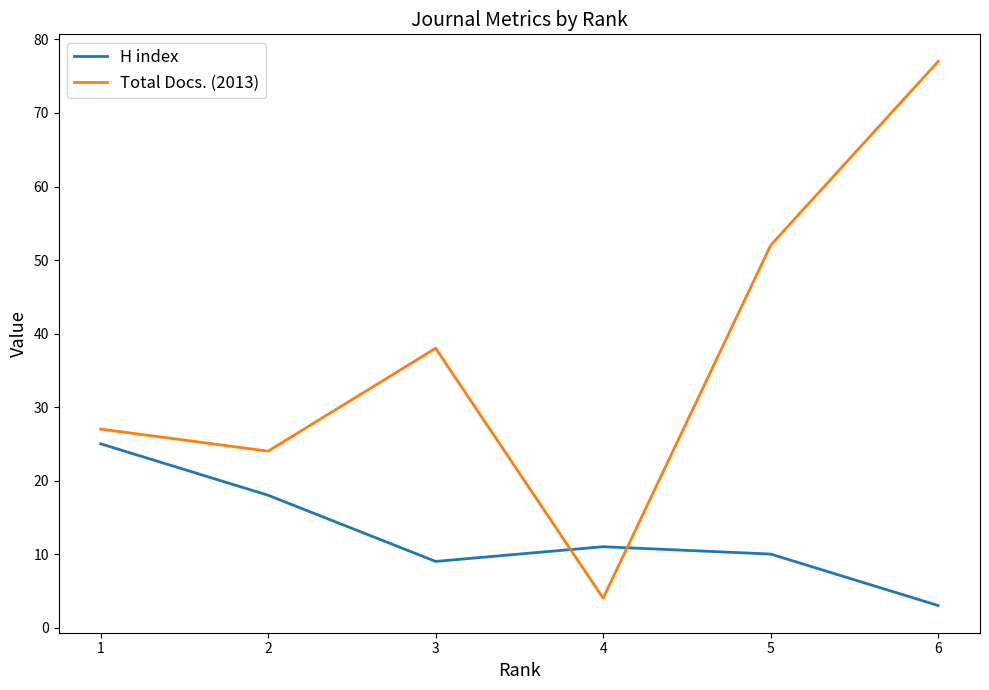

Between 1 and 4, which series saw the biggest shift?

Total Docs. (2013)